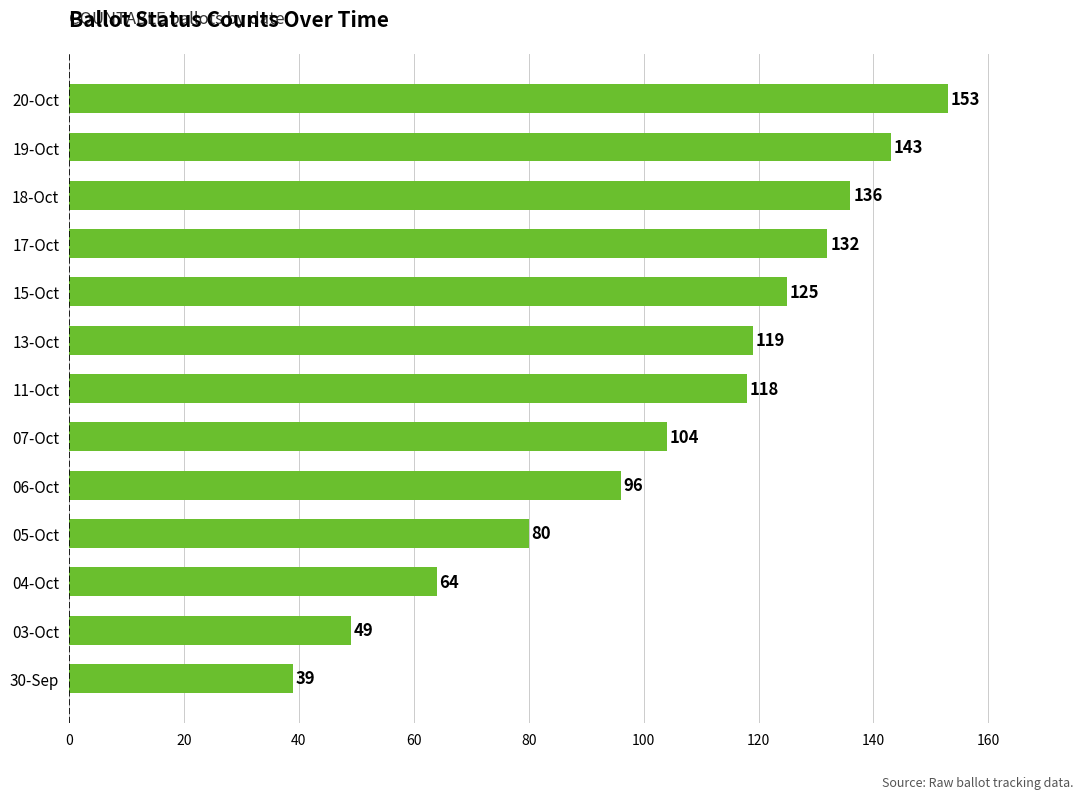

What is the sum of all values?

1358